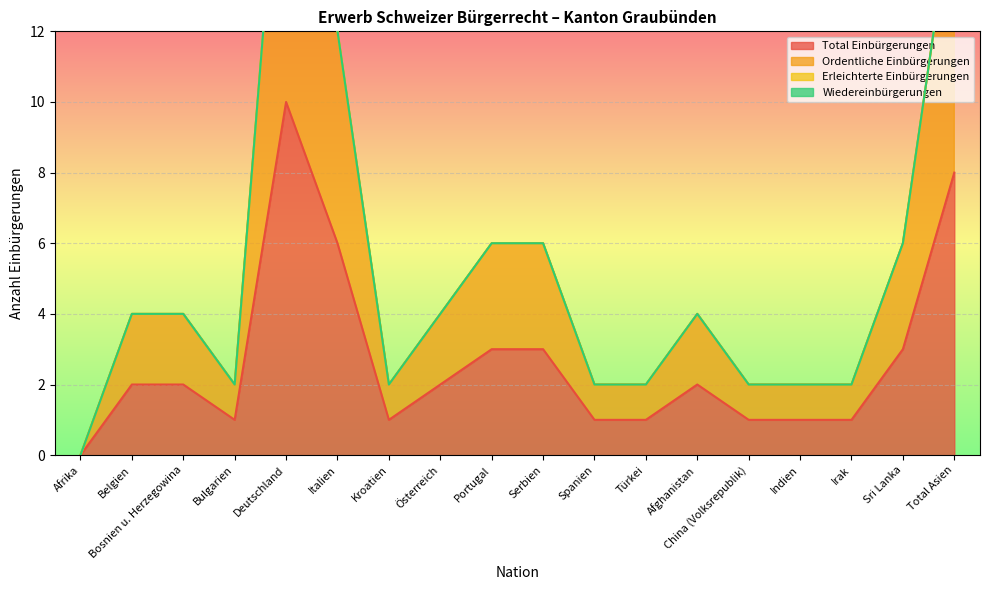

What position from the right is Kroatien?

12